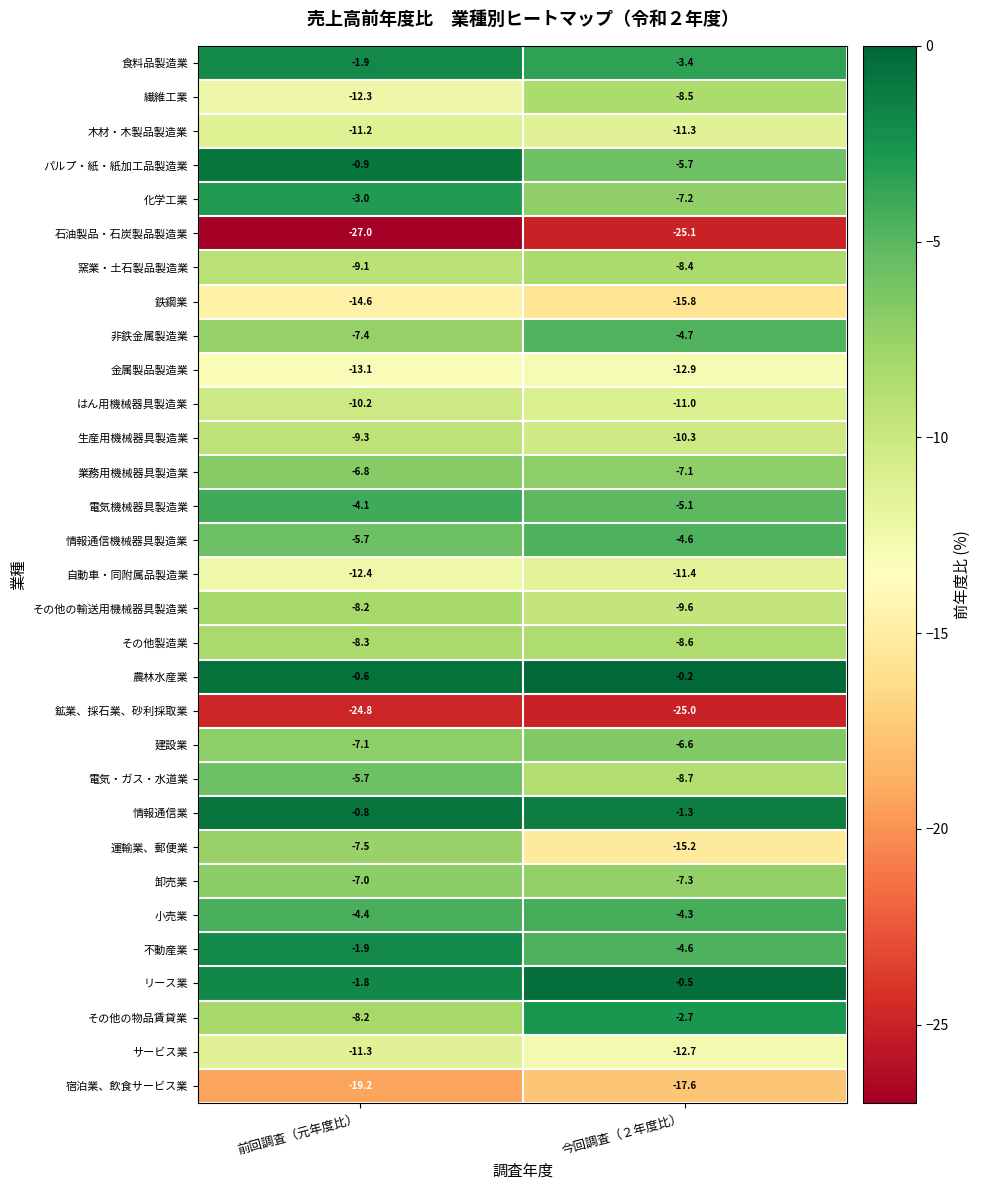

The value of パルプ・紙・紙加工品製造業 at 今回調査（２年度比） is -7.7. True or false?

False